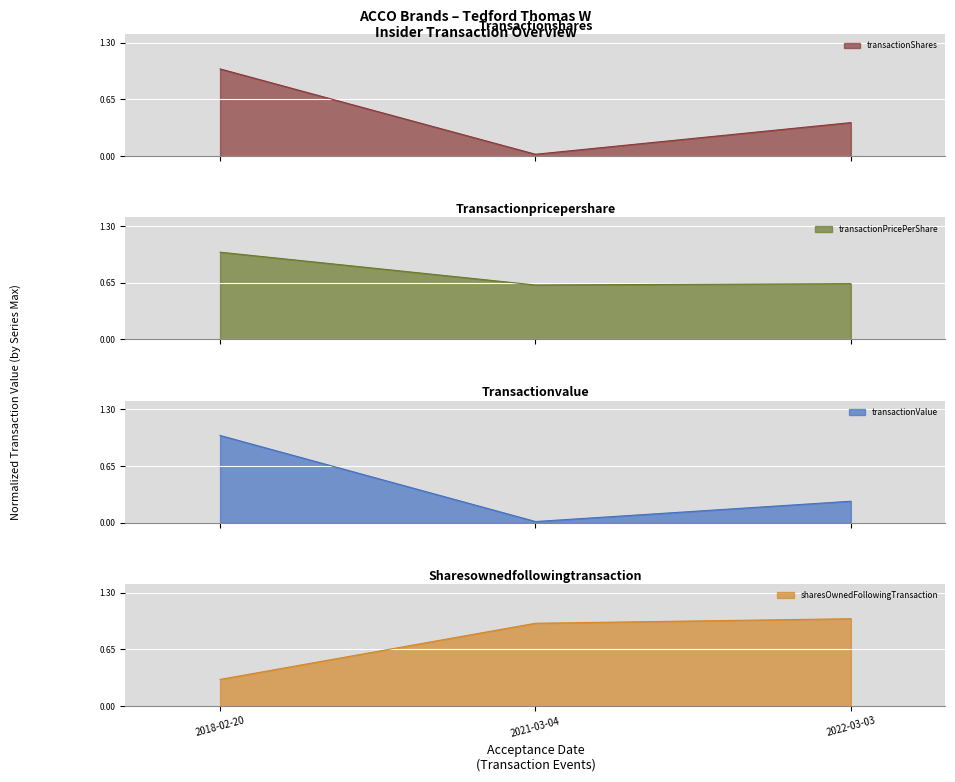

At which label is transactionShares closest to 0?

2021-03-04